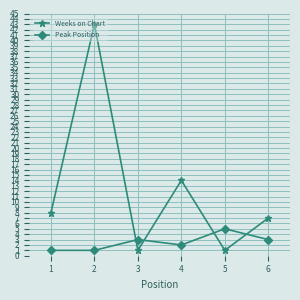

How many Peak Position values are between 1 and 3?

5